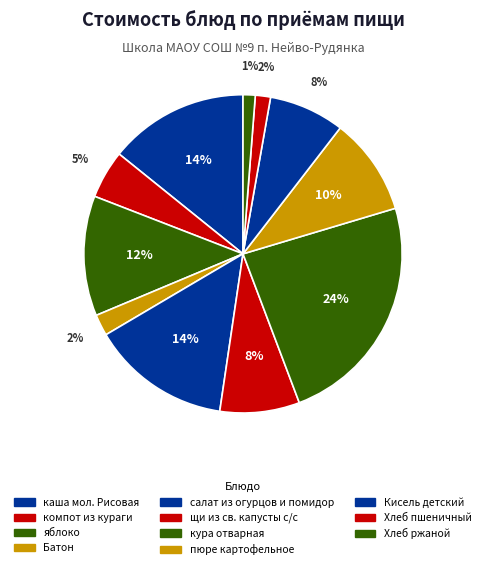

True or false: щи из св. капусты с/с accounts for 15% of the total.

False